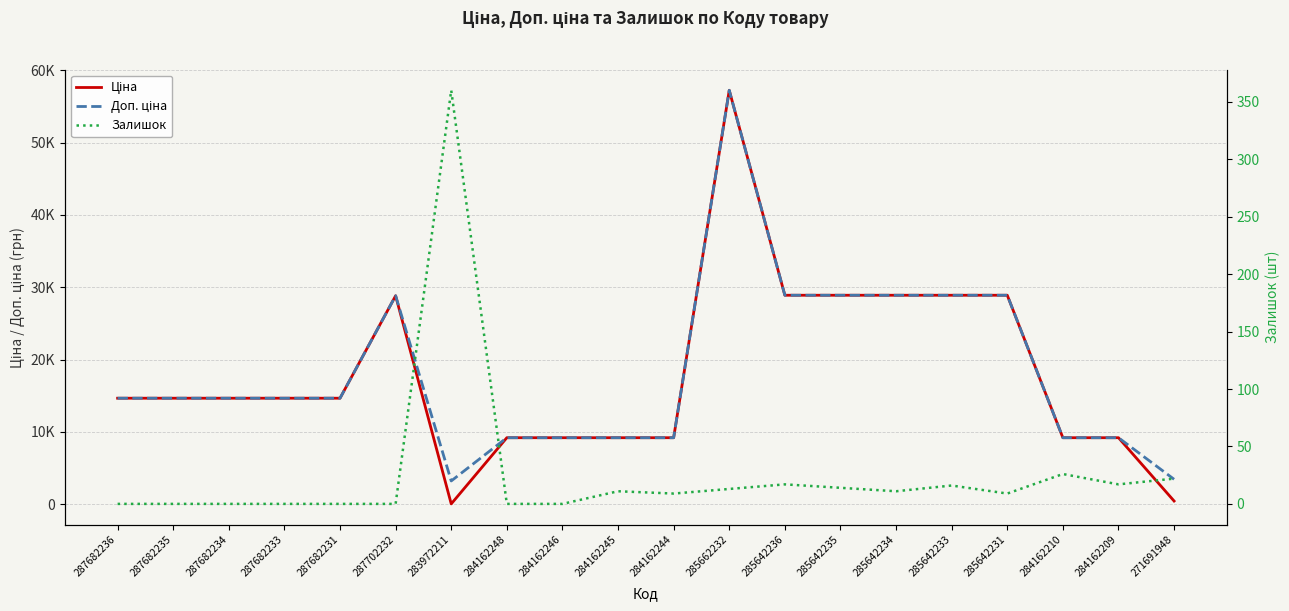

How many lines are shown in the chart?

3